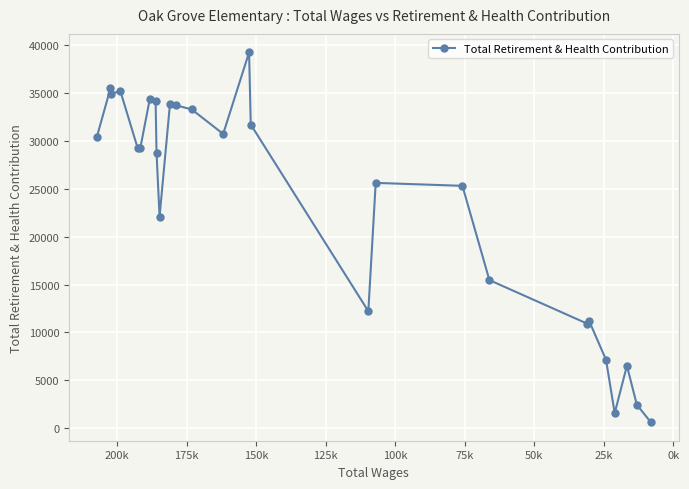

What is the sum of all values?

635473